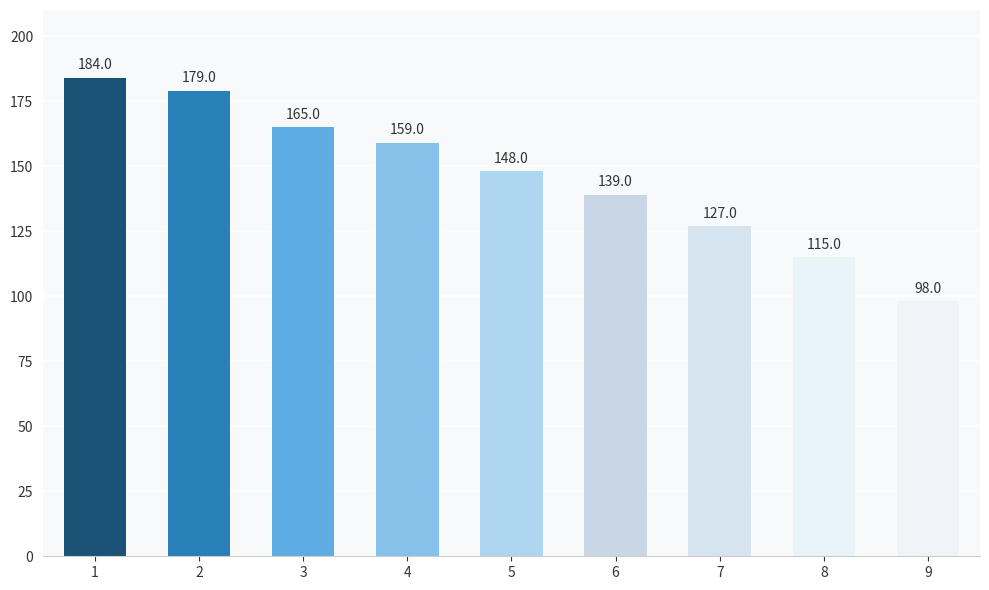

At which label does the data first exceed 148?

1